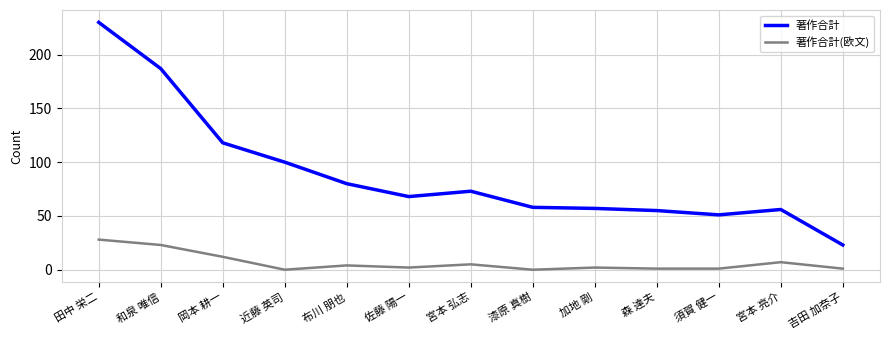

What are all the series names shown in the legend?

著作合計, 著作合計(欧文)